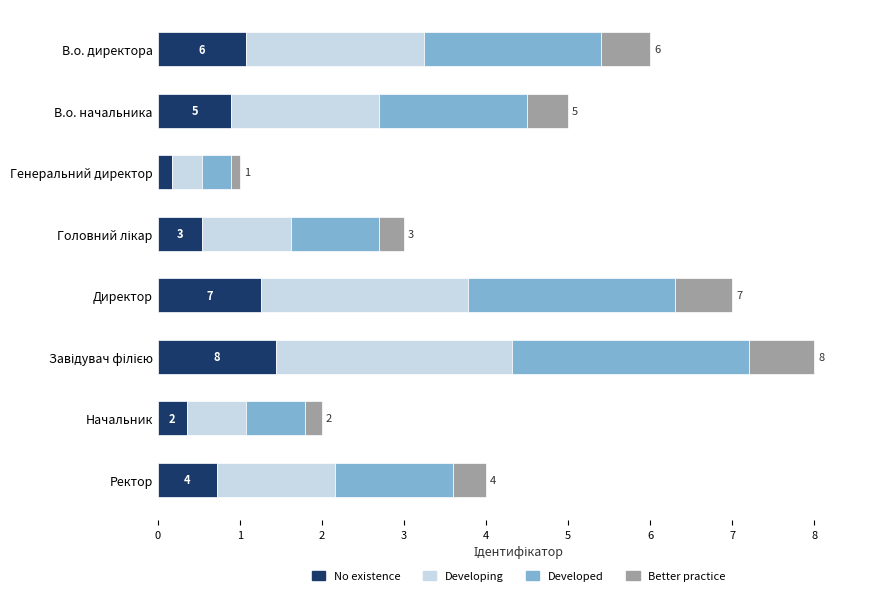

What is the total value across all series at В.о. начальника?

5.0